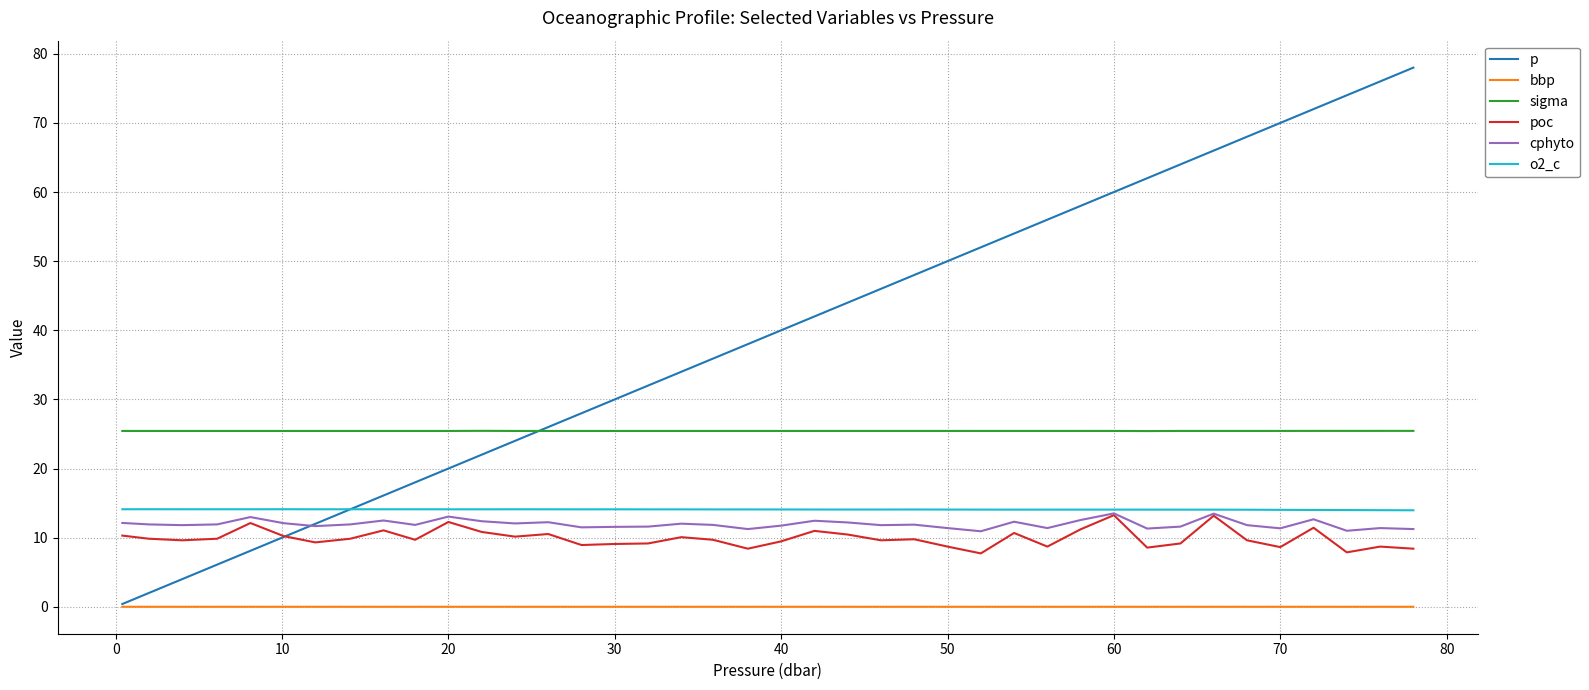

What is the lowest value of the sigma series?

25.4